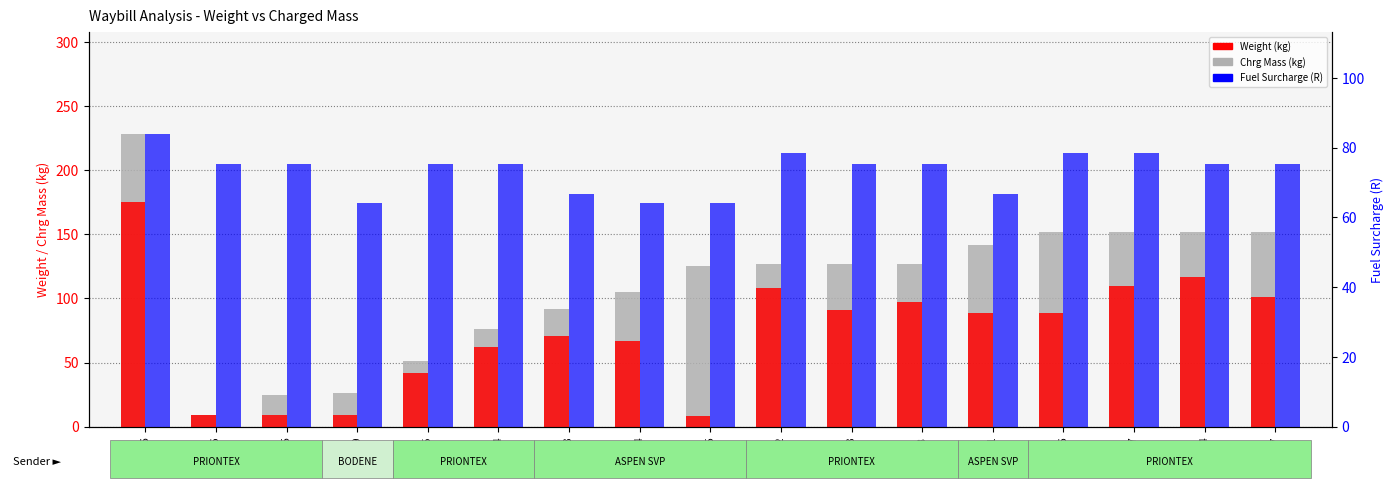

What value does the Fuel Surcharge series have at 508615?

75.3